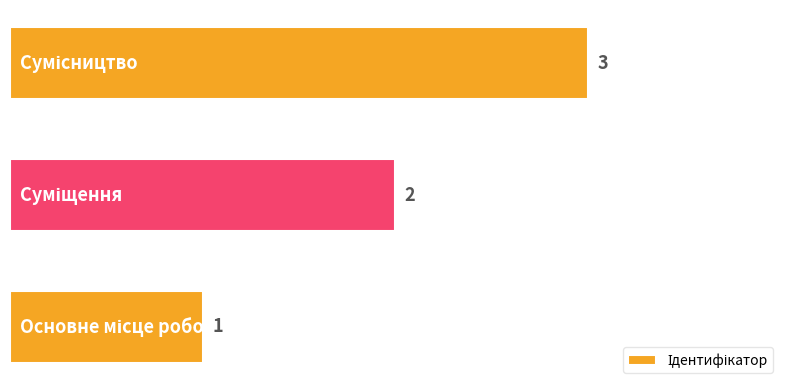

Count the values in the range 1 to 3.

3